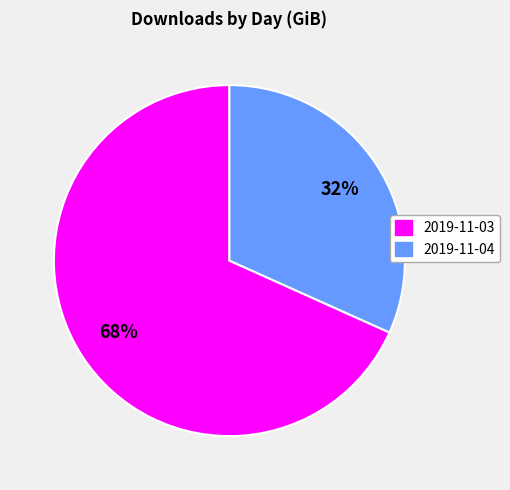

To the nearest percent, what percentage of the pie is 2019-11-04?

32%